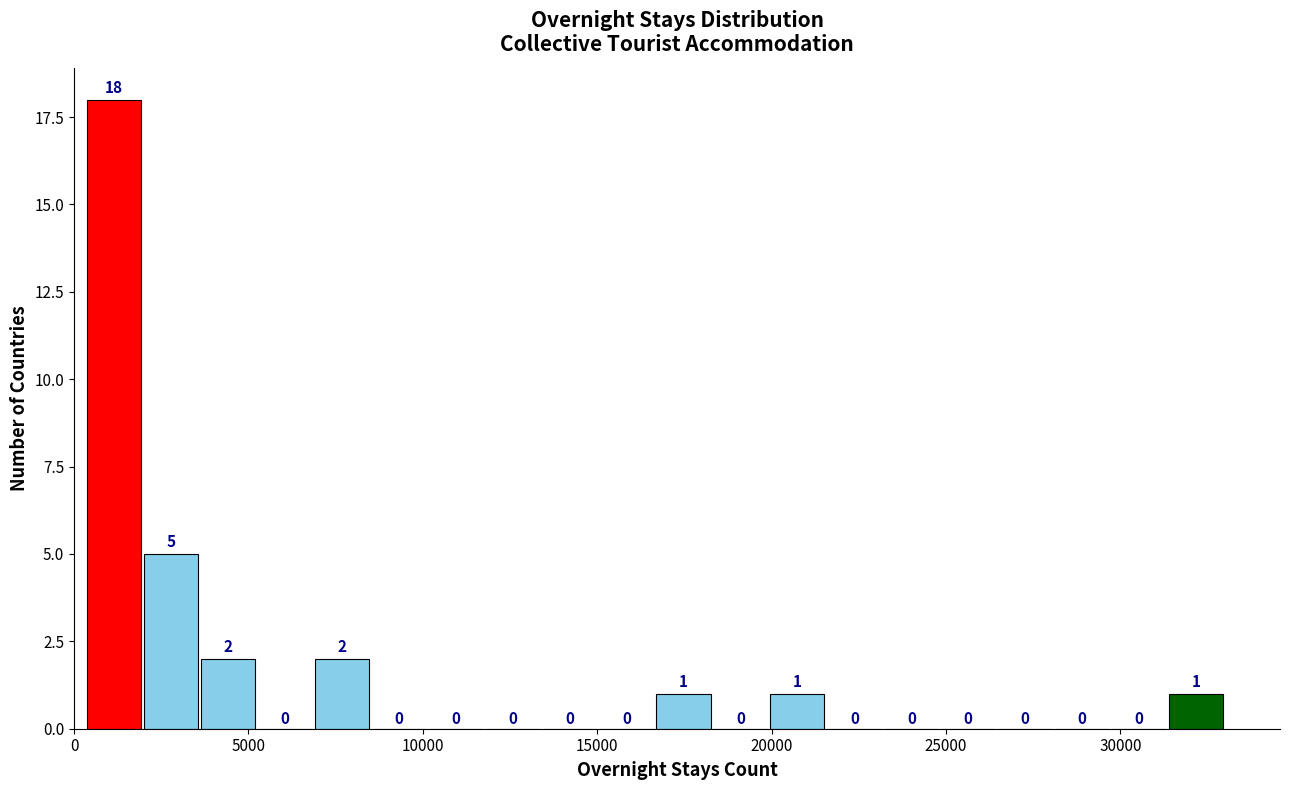

Read against the x-axis, roughly where is the centre of the tallest bar?

1000